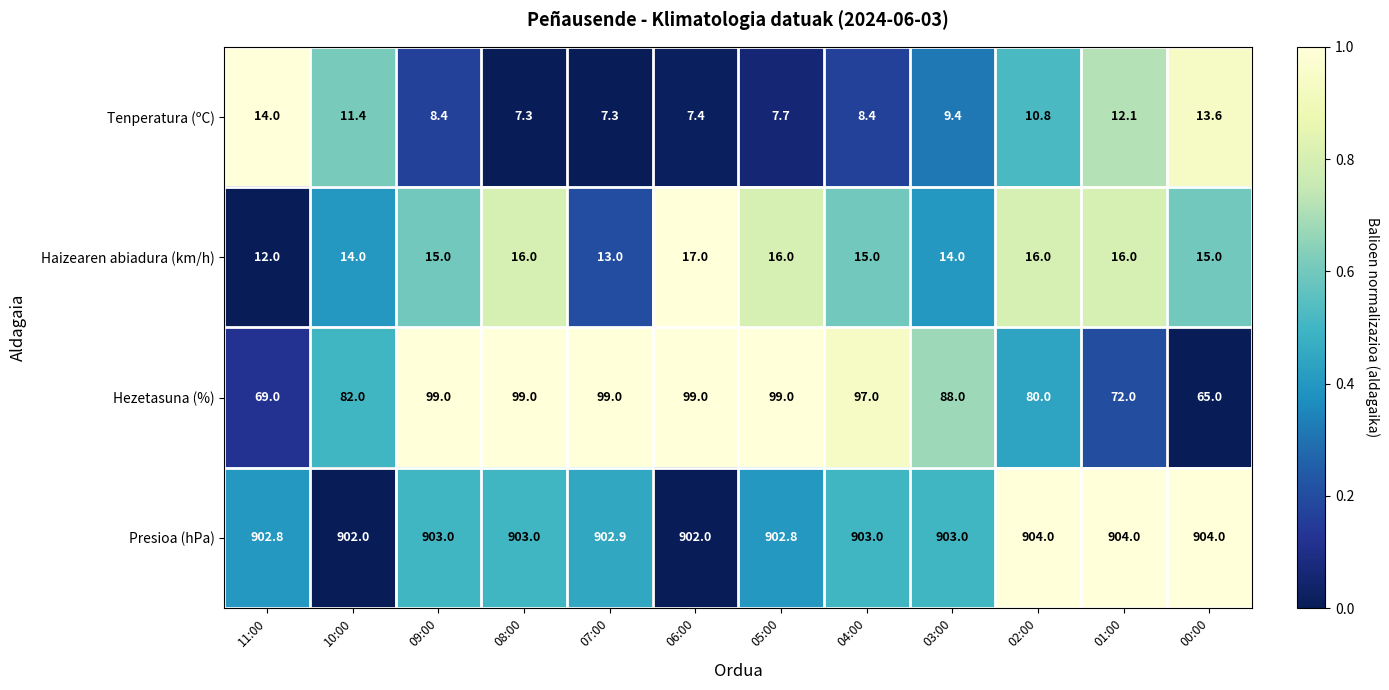

What is the maximum value shown in the chart?

904.0